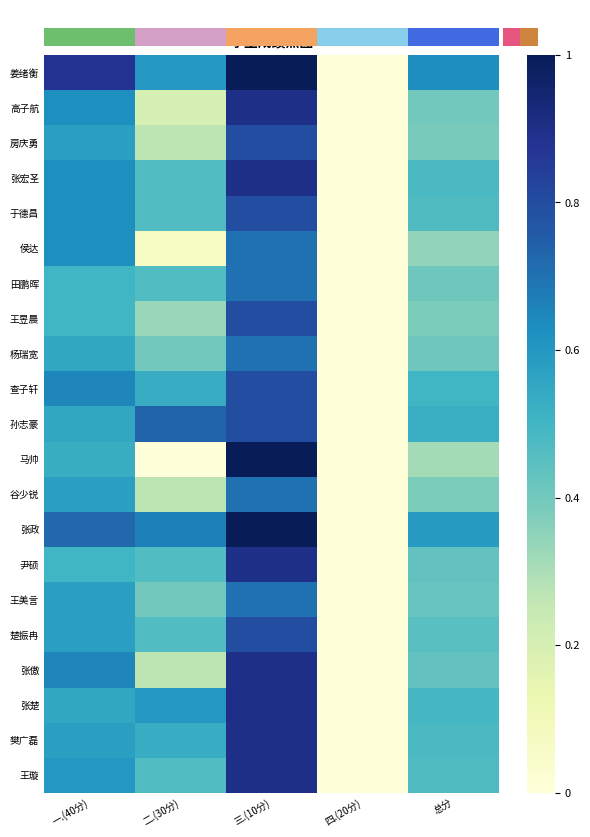

How many values in 田鹏晖 are above zero?

4